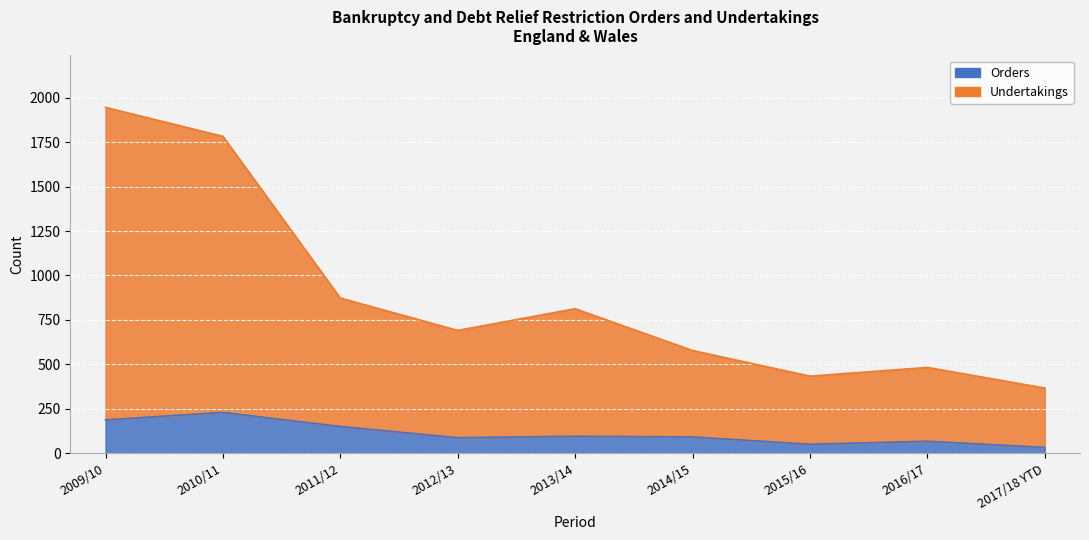

True or false: Undertakings has a value of 774 at 2015/16.

False